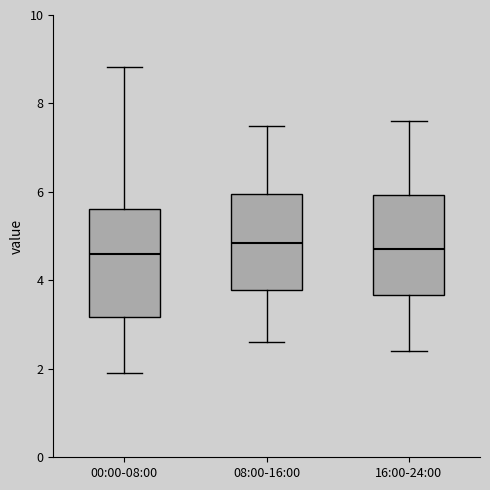

Reading left to right, read every box against the y-axis: the position of its median line, the range the box covers, and the ends of its whiskers. The values are not printed on the chart, so give them approximately, as read against the axis.

00:00-08:00: median 4.6, box 3.2 to 5.6, whiskers 2.0 to 8.8
08:00-16:00: median 4.8, box 3.8 to 6.0, whiskers 2.6 to 7.6
16:00-24:00: median 4.8, box 3.6 to 6.0, whiskers 2.4 to 7.6